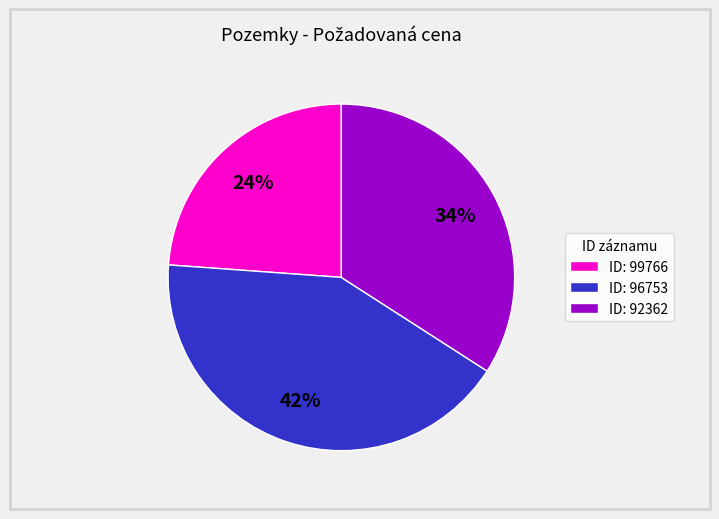

Which slice is the largest?

ID: 96753